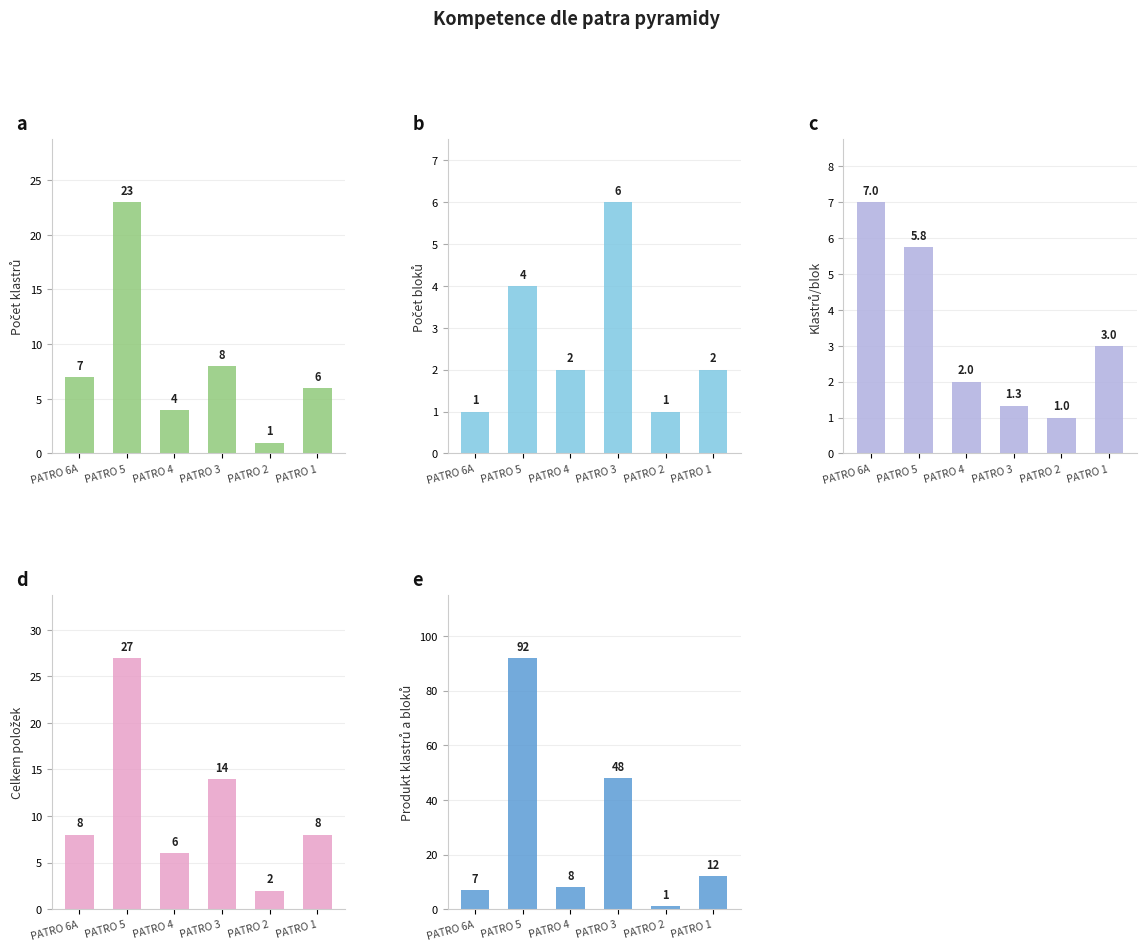

Where does the Produkt klastrů a bloků series first go above 12?

PATRO 5